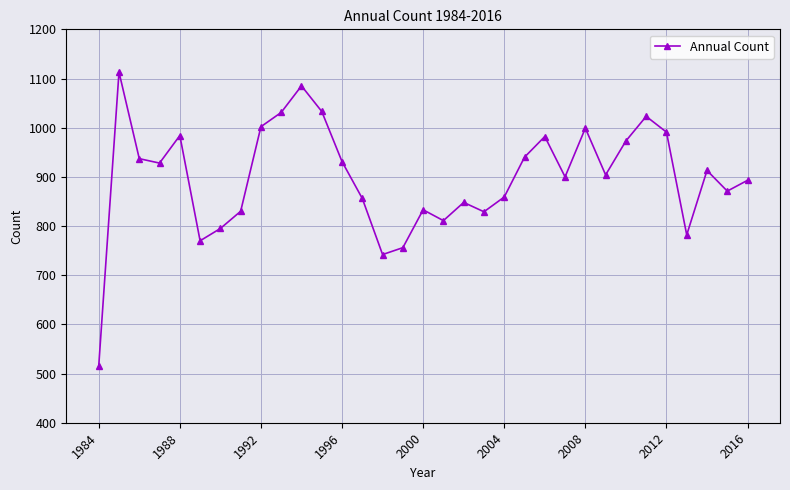

What is the greatest value displayed?

1113